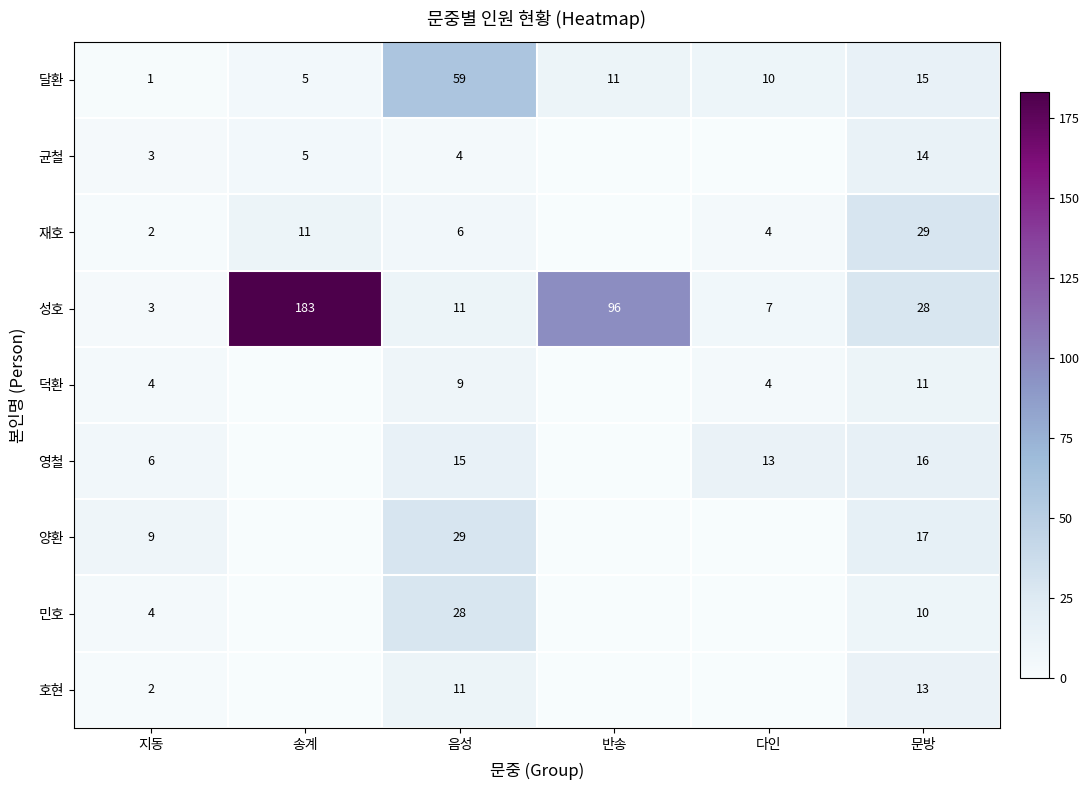

What is the sum of all 달환 values?

101